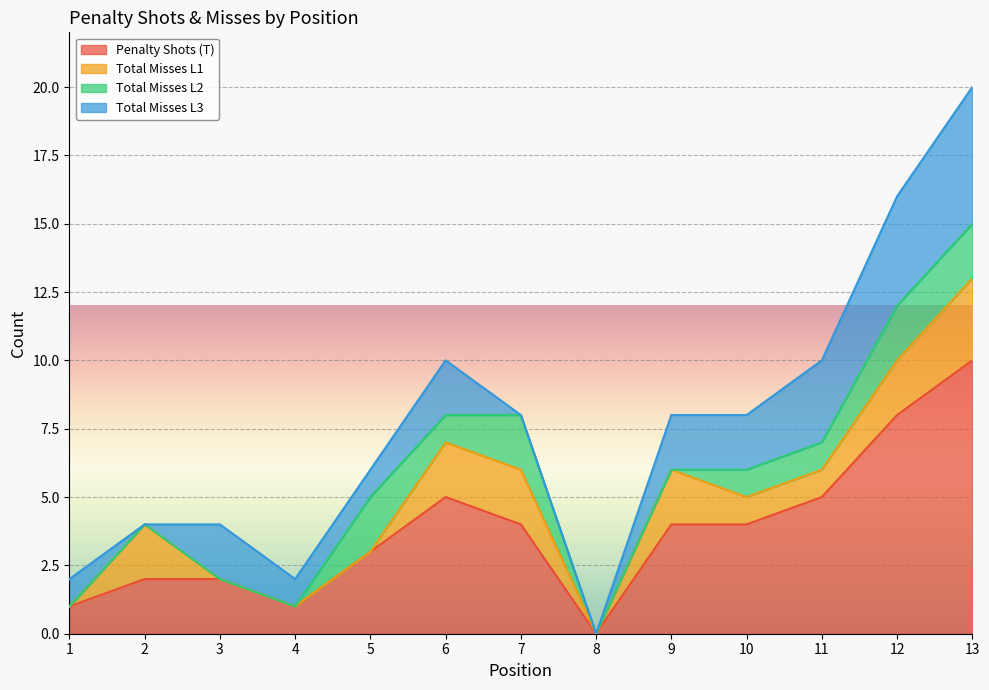

Is it true that Penalty Shots (T) equals 6 at 9?

False